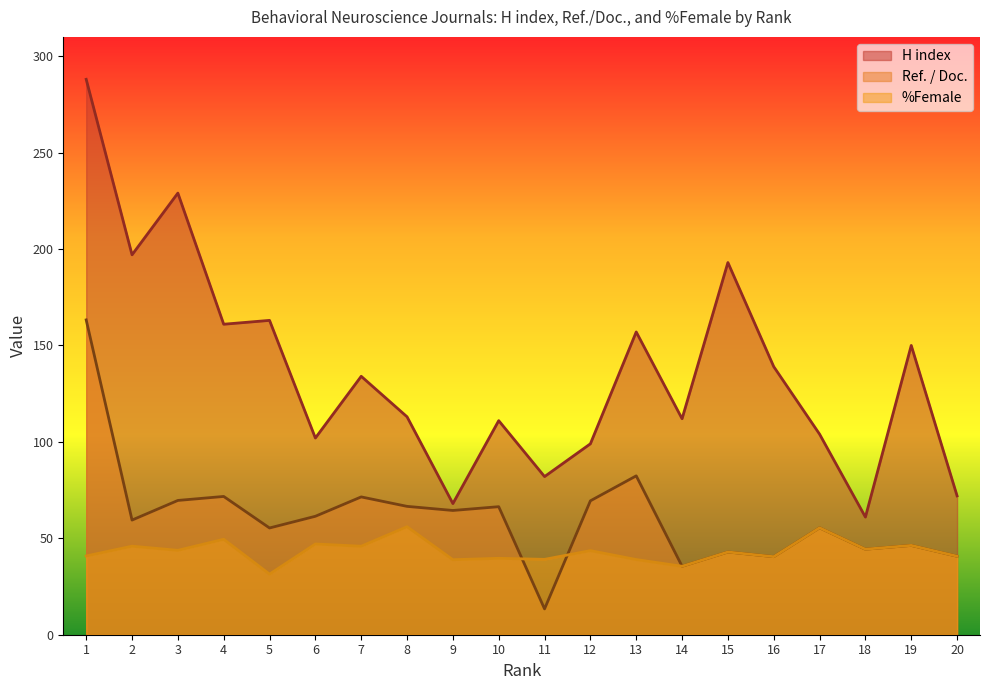

Rank the categories by Ref. / Doc. value from lowest to highest.

11, 14, 16, 20, 15, 18, 19, 5, 17, 2, 6, 9, 10, 8, 12, 3, 7, 4, 13, 1